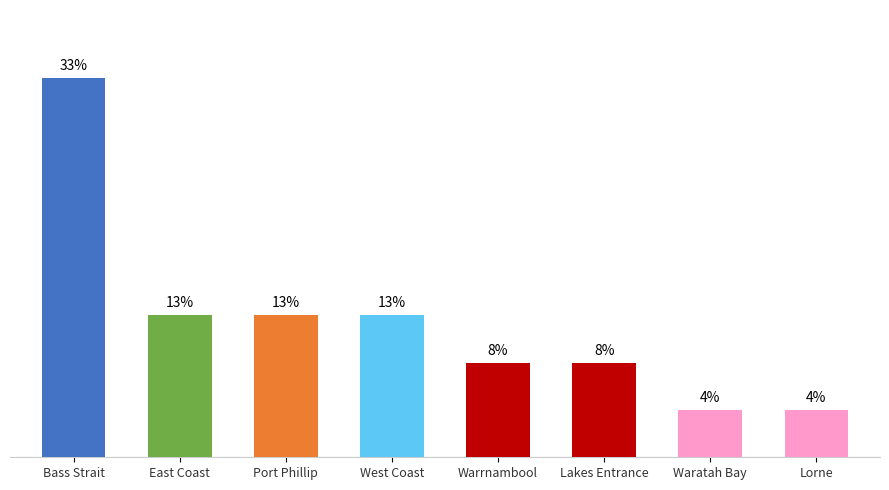

At which label is the value closest to 4?

East Coast